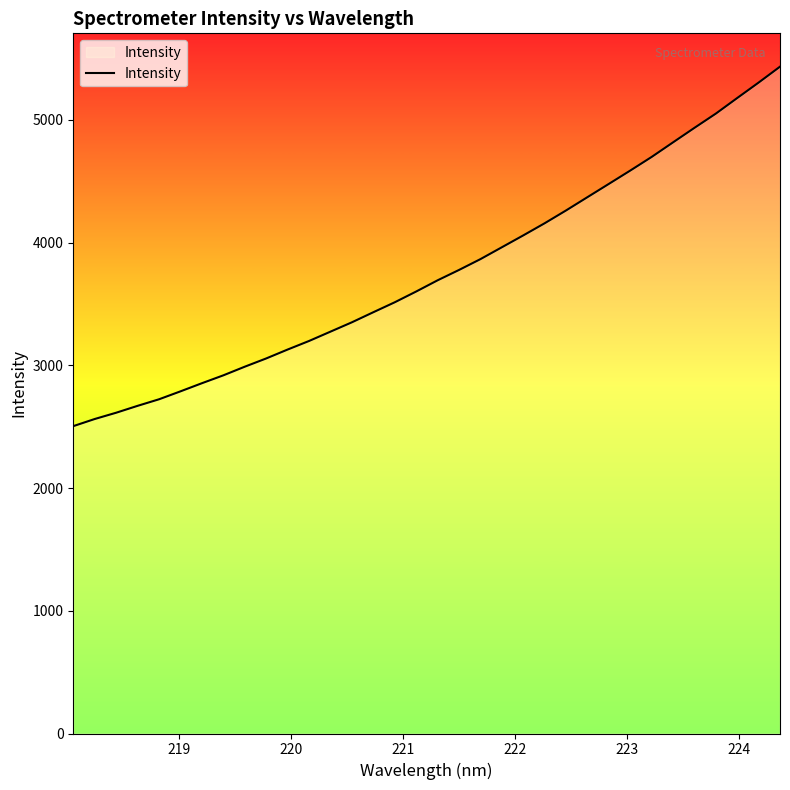

What is the smallest value displayed?

2504.6